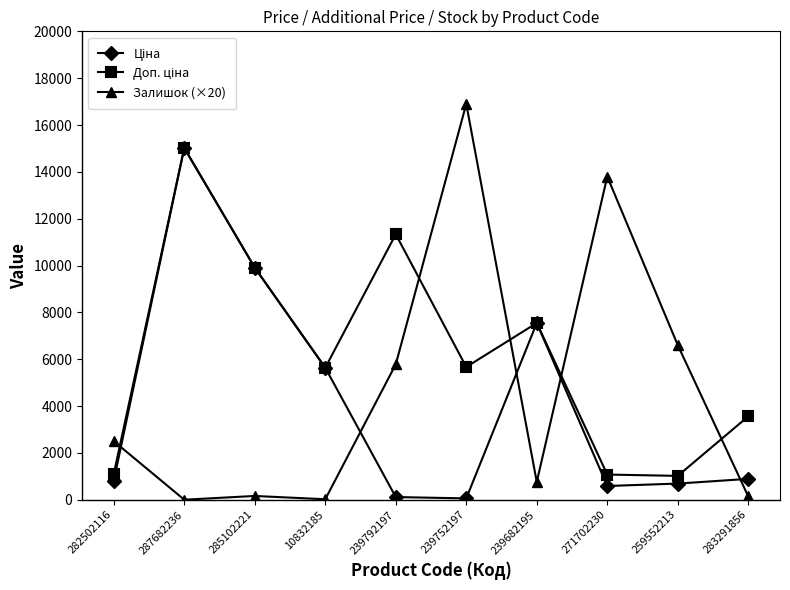

At how many categories does at least one series exceed 13468?

3